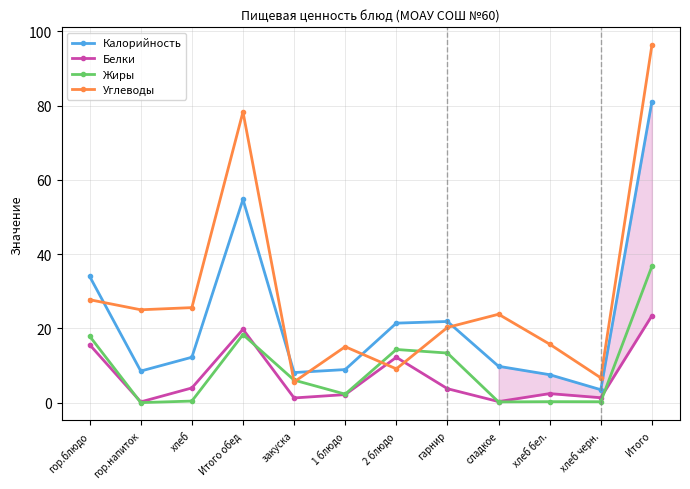

What is the value of the Калорийность point at the 1st from the left?

34.0